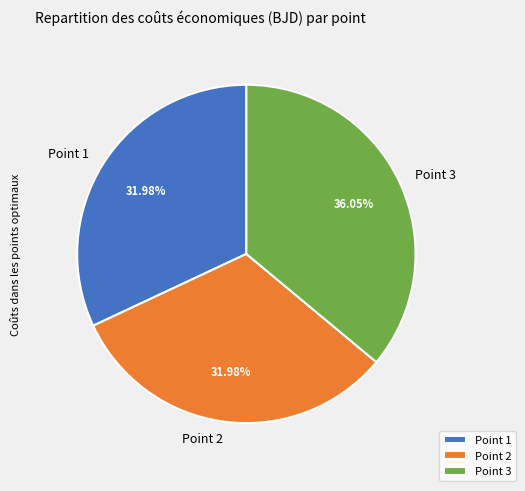

Combined, do Point 1 and Point 3 account for over 50%?

Yes